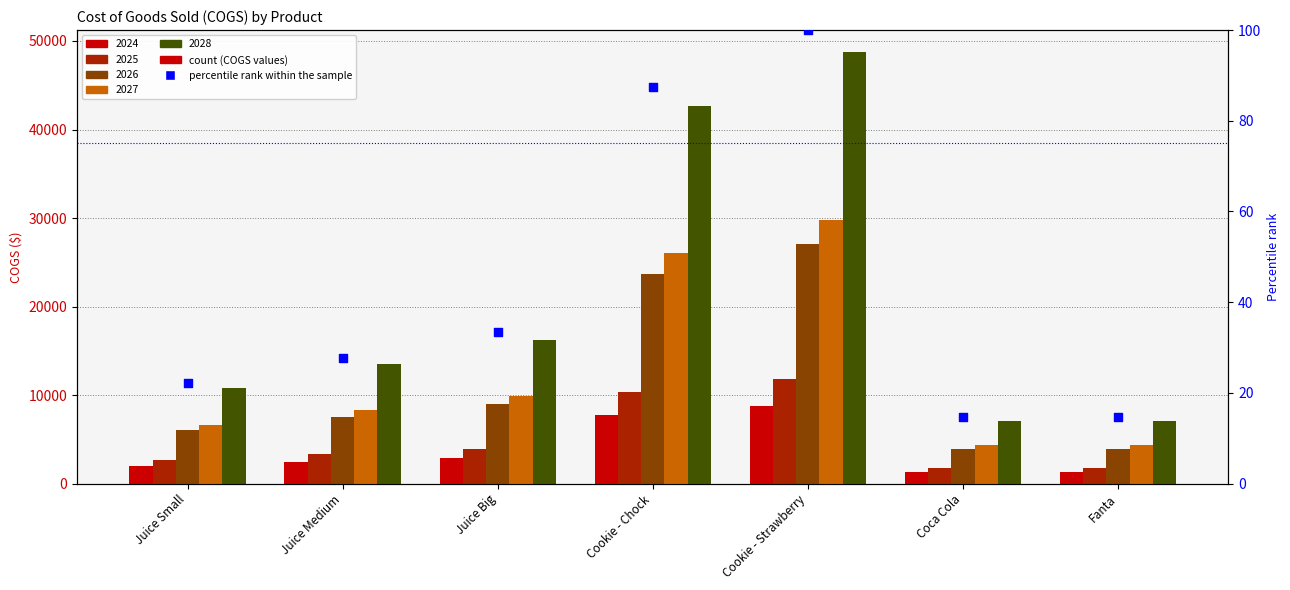

What is the change in value from Juice Medium to Cookie - Strawberry?

+72.2